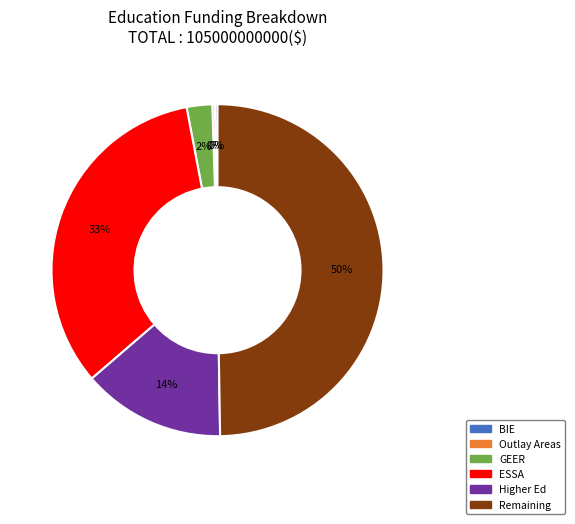

To the nearest percent, what is the average slice percentage?

17%